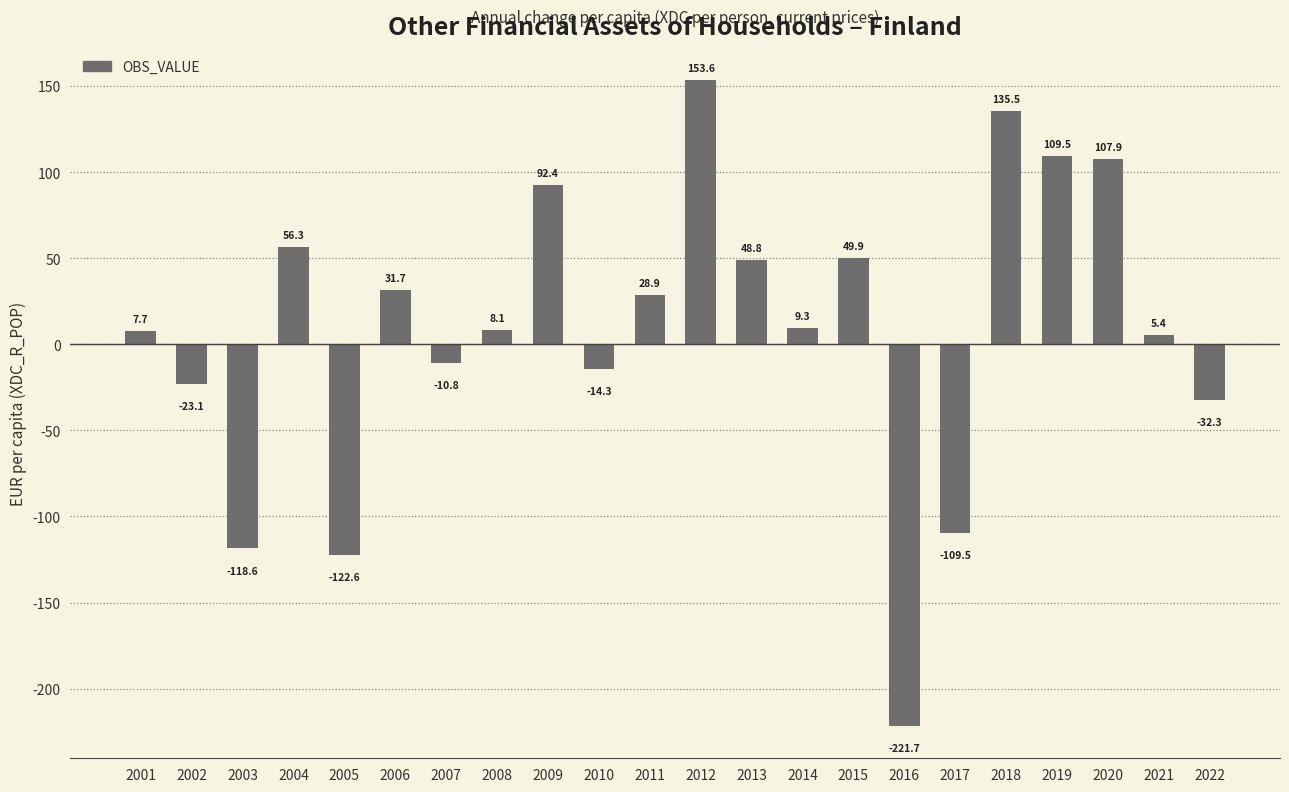

List the labels in order of value, smallest first.

2016, 2005, 2003, 2017, 2022, 2002, 2010, 2007, 2021, 2001, 2008, 2014, 2011, 2006, 2013, 2015, 2004, 2009, 2020, 2019, 2018, 2012